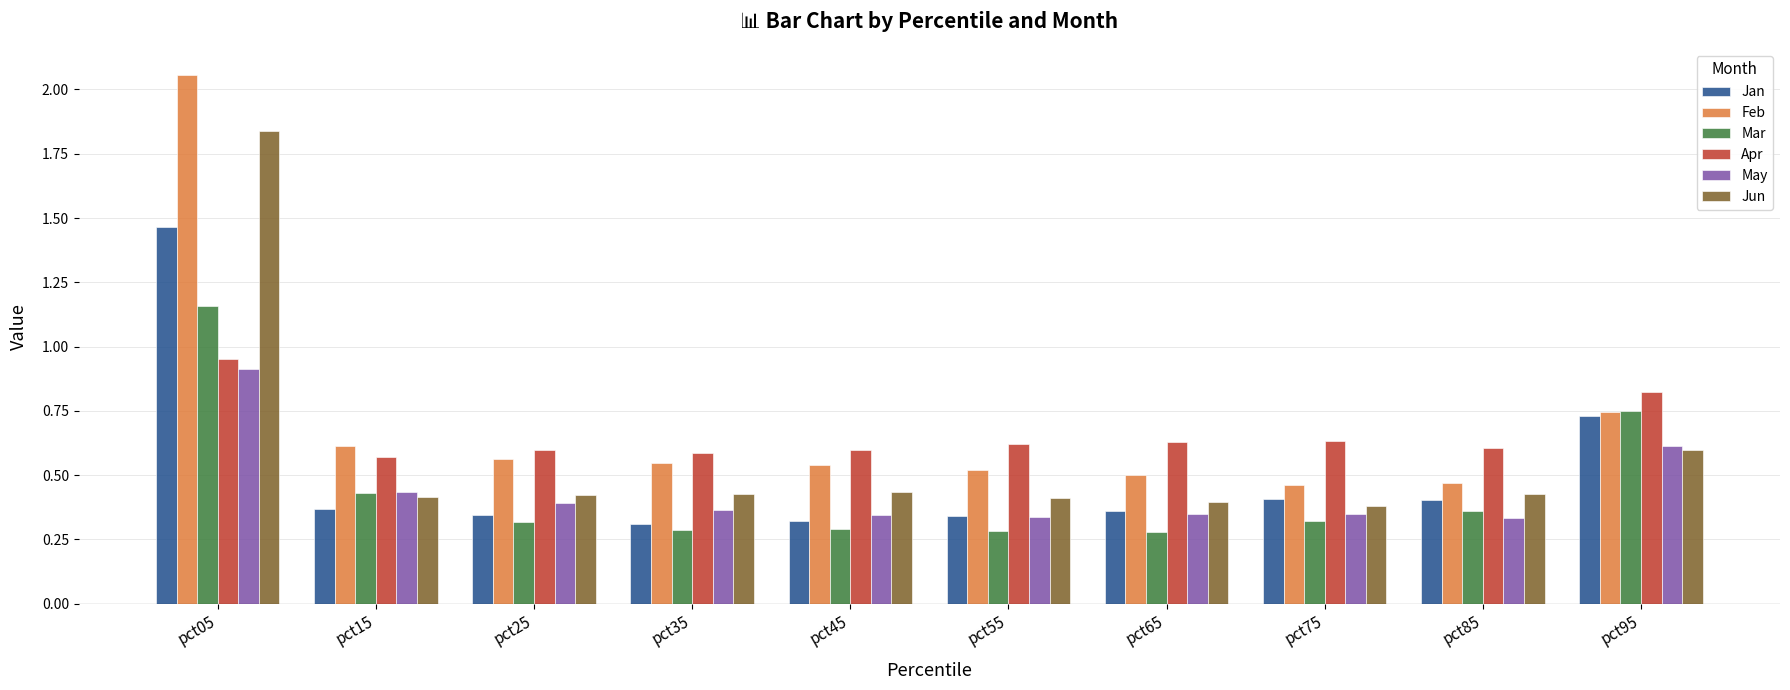

What are all the series names shown in the legend?

Jan, Feb, Mar, Apr, May, Jun